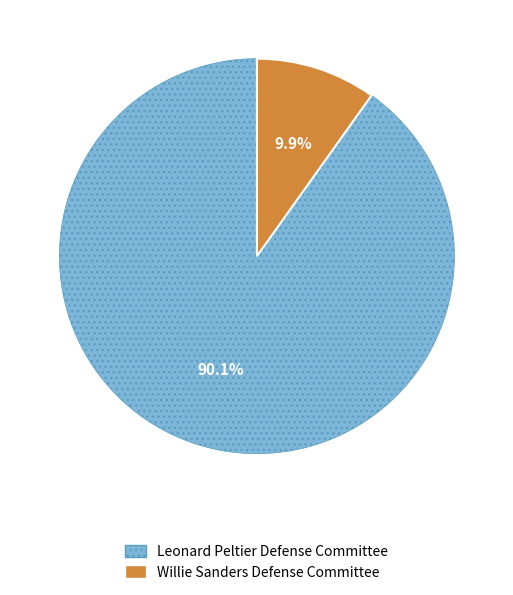

To the nearest percent, what is the difference between the largest and smallest slice percentages?

80%